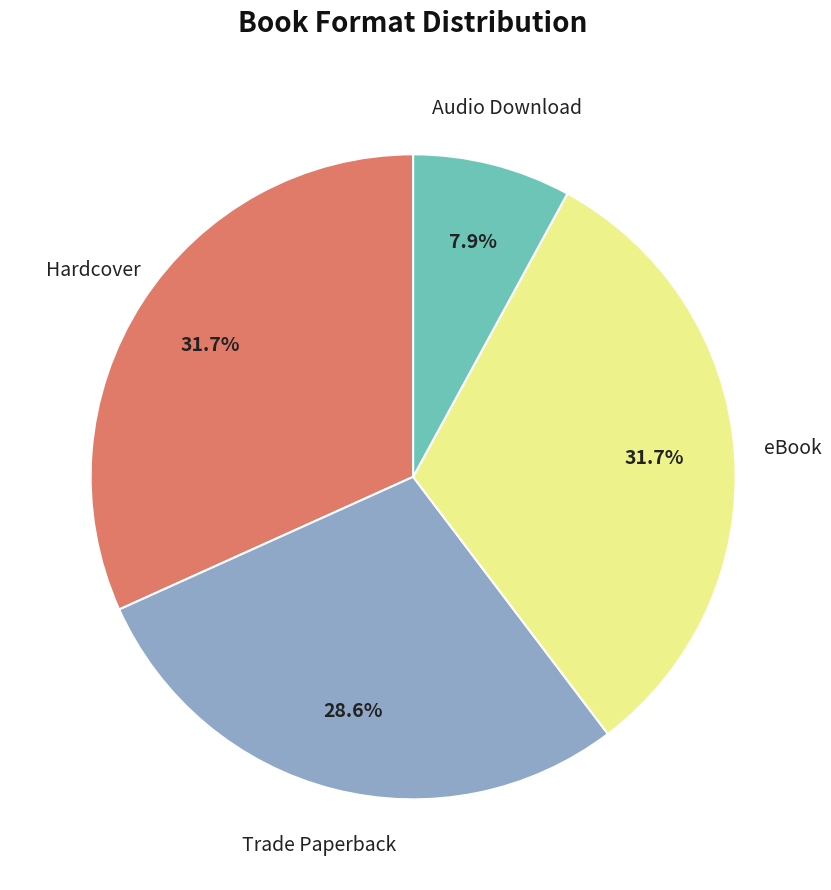

How many slices are in this pie chart?

4